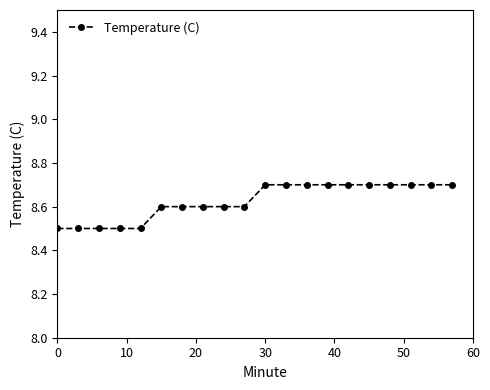

Count the values in the range 8 to 9.

20